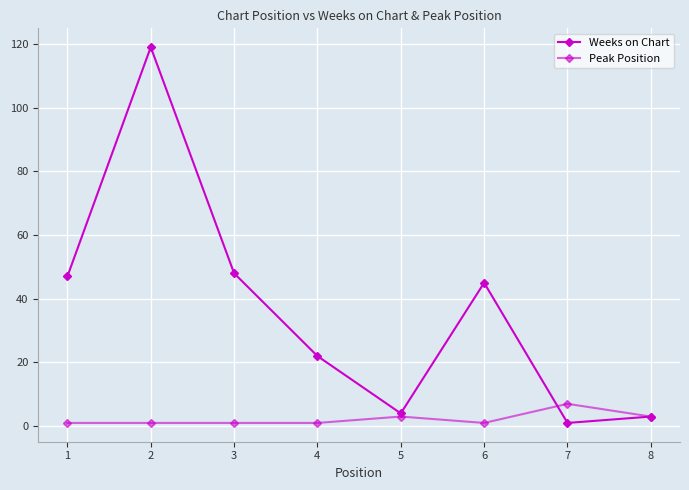

In Peak Position, how many points are lower than both neighbors (excluding endpoints)?

1